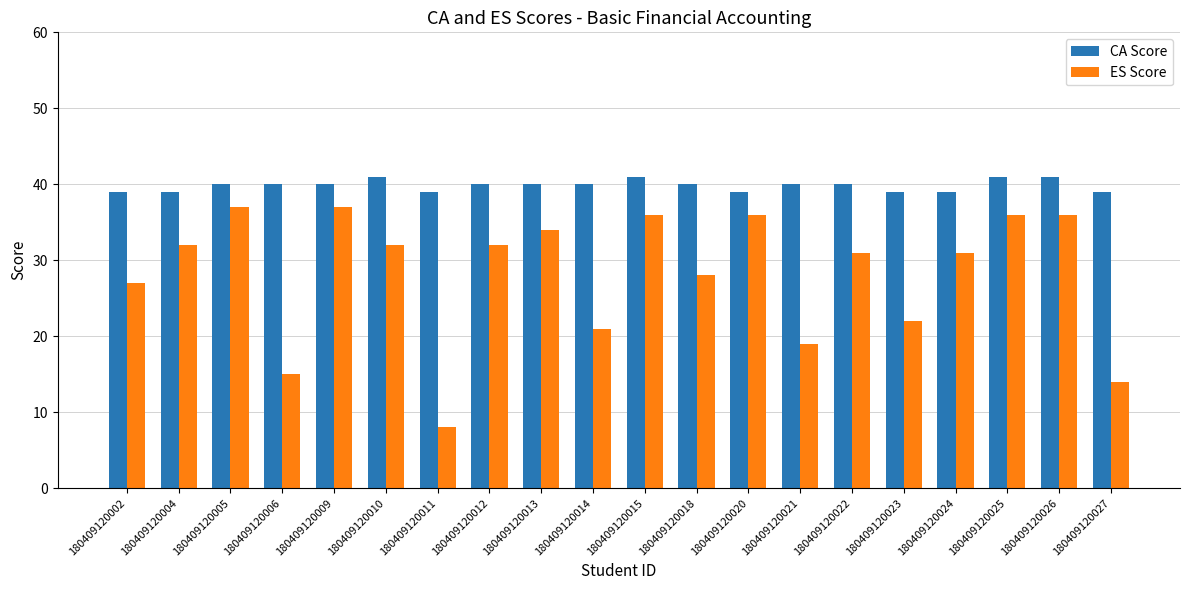

What is the sum of the ES Score values at 180409120022 and 180409120025?

67